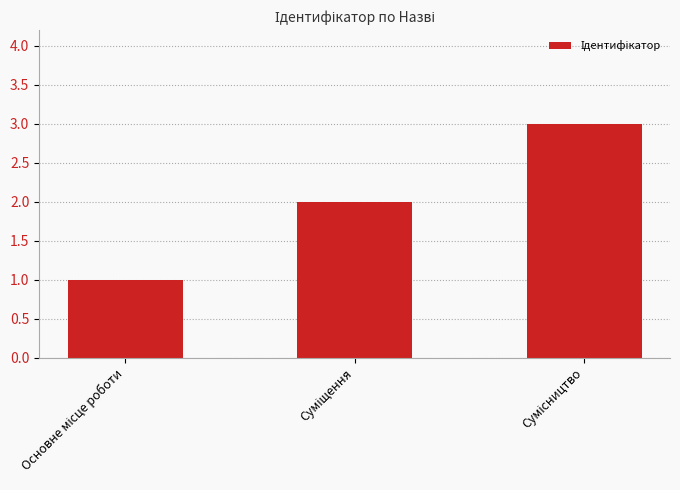

What is the sum of all values?

6